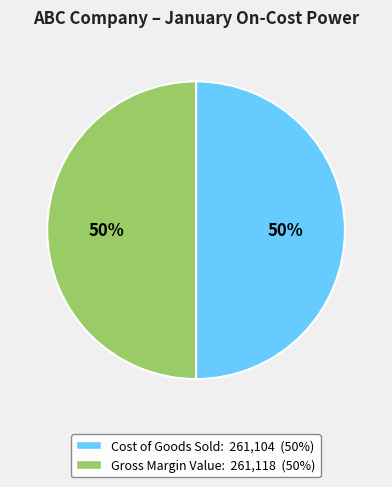

To the nearest percent, what is the average slice percentage?

50%